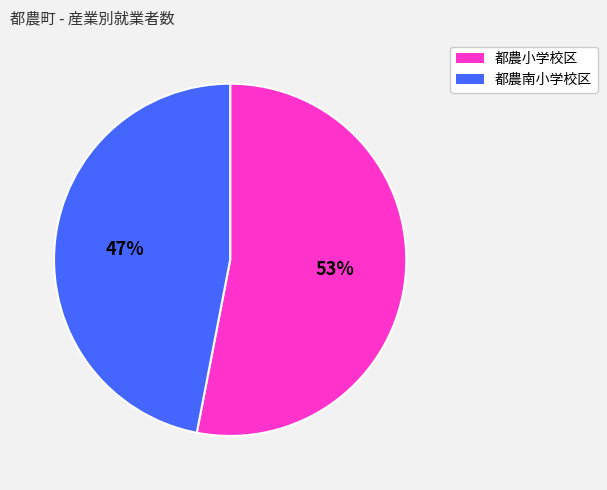

To the nearest percent, what is the difference between the largest and smallest slice percentages?

6%